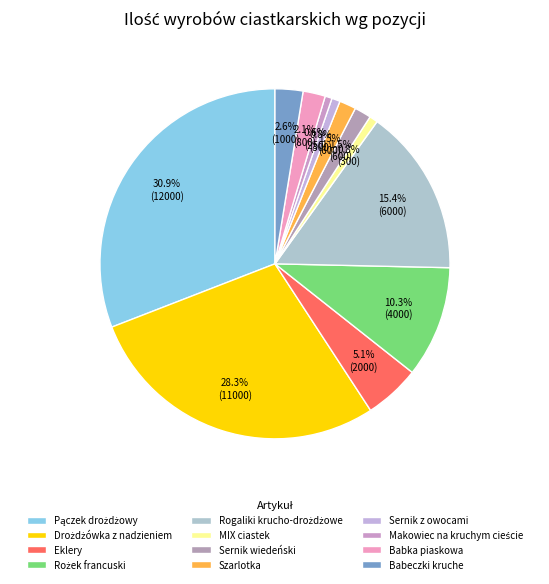

Rank the categories by value from lowest to highest.

Makowiec na kruchym cieście, MIX ciastek, Sernik z owocami, Sernik wiedeński, Szarlotka, Babka piaskowa, Babeczki kruche, Eklery, Rożek francuski, Rogaliki krucho-drożdżowe, Drożdżówka z nadzieniem, Pączek drożdżowy